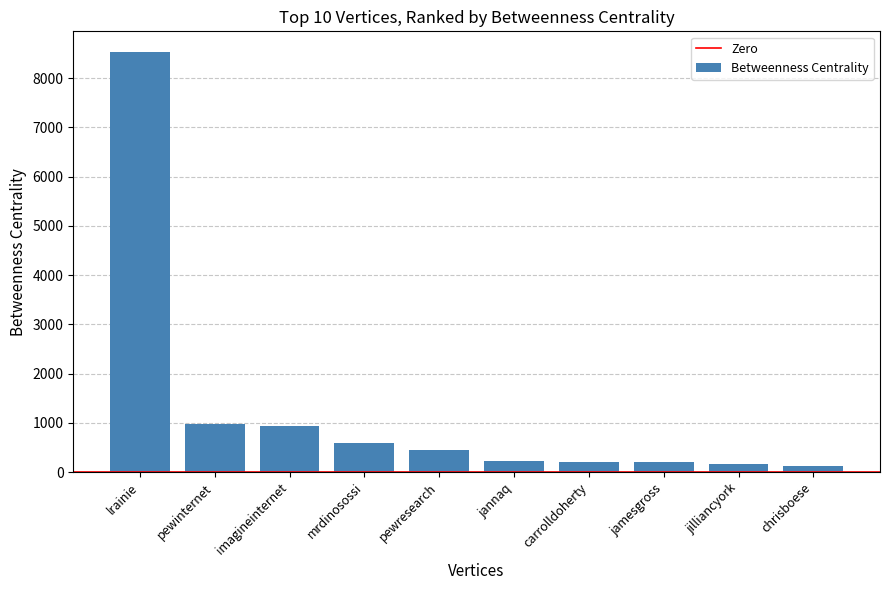

What is the minimum value shown in the chart?

122.0